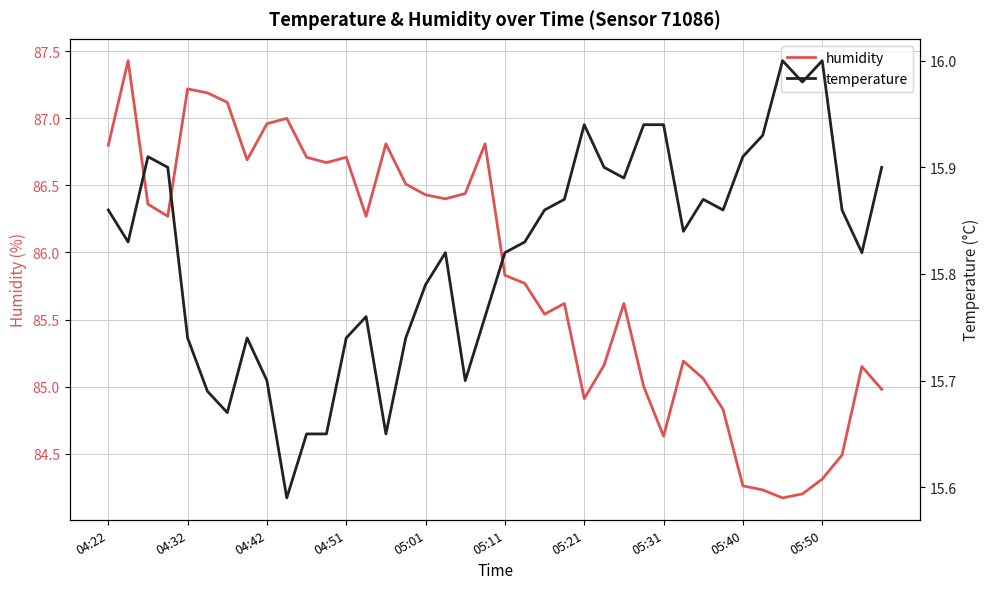

What is the approximate value of humidity at 13?

86.3